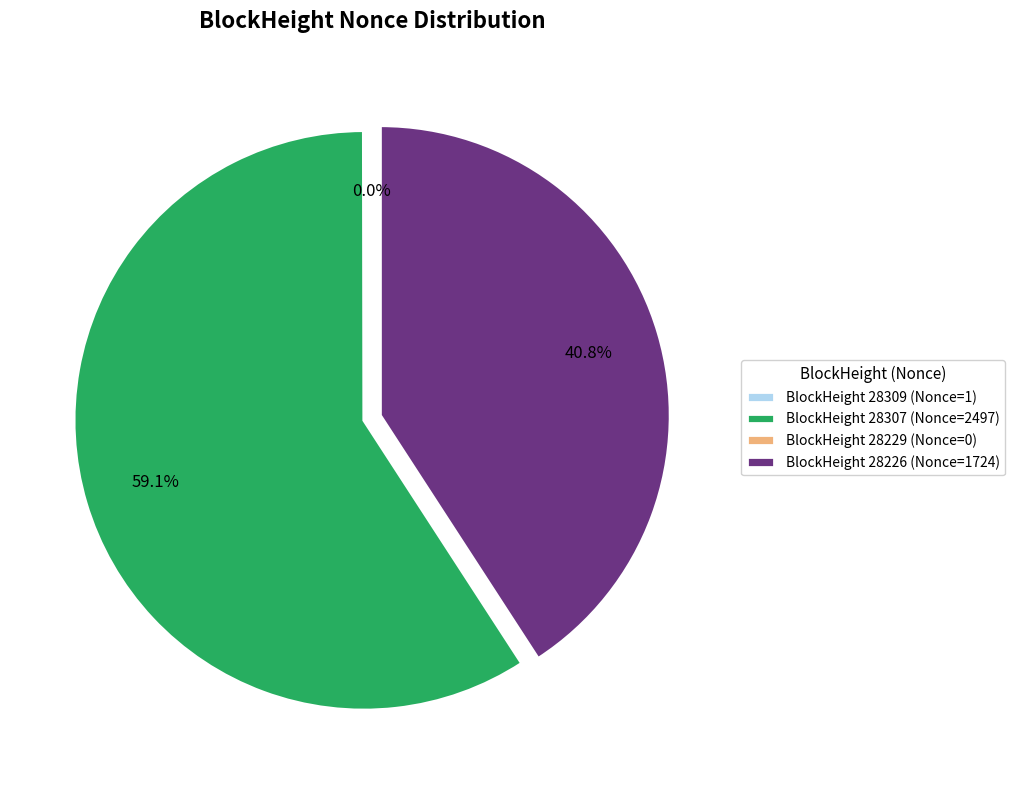

Is the sum of BlockHeight 28226 (Nonce=1724) and BlockHeight 28307 (Nonce=2497) greater than half?

Yes